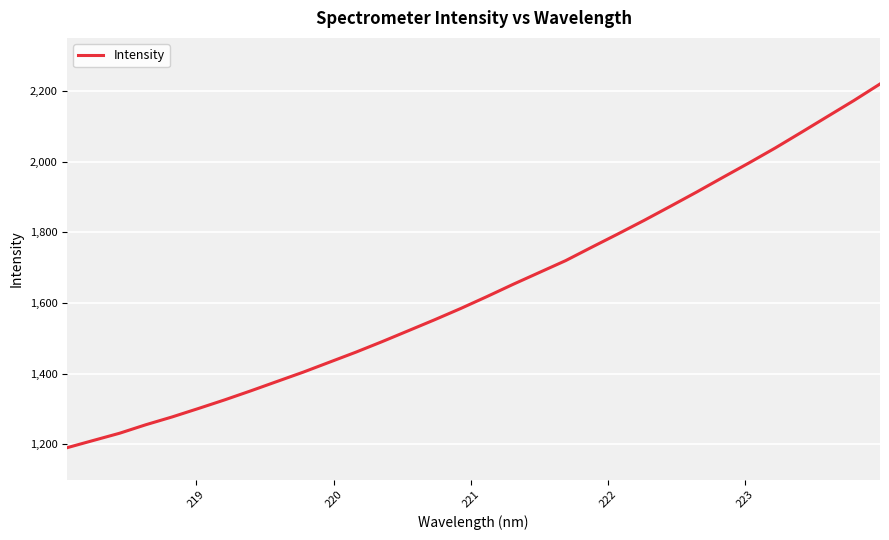

What is the smallest value displayed?

1190.4